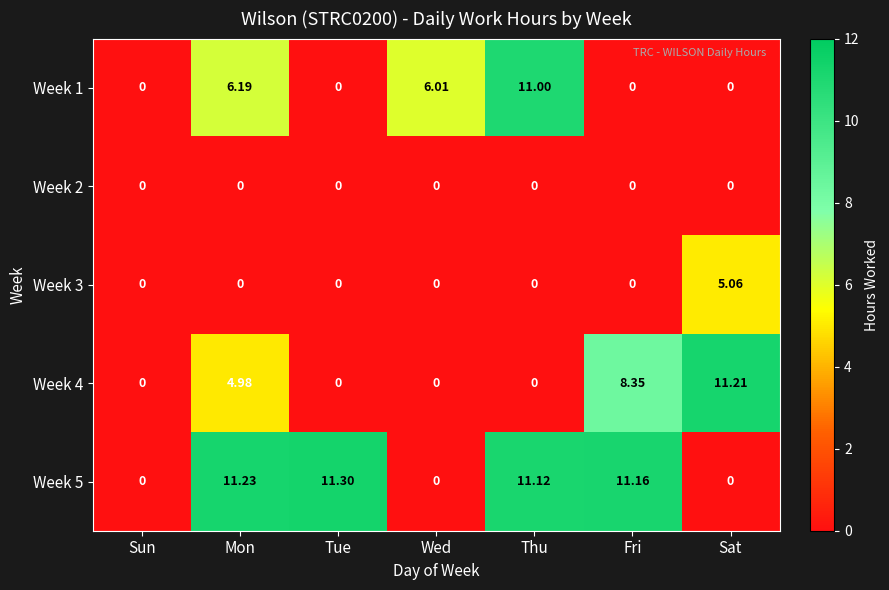

At which category does the chart reach its peak across all series?

Tue